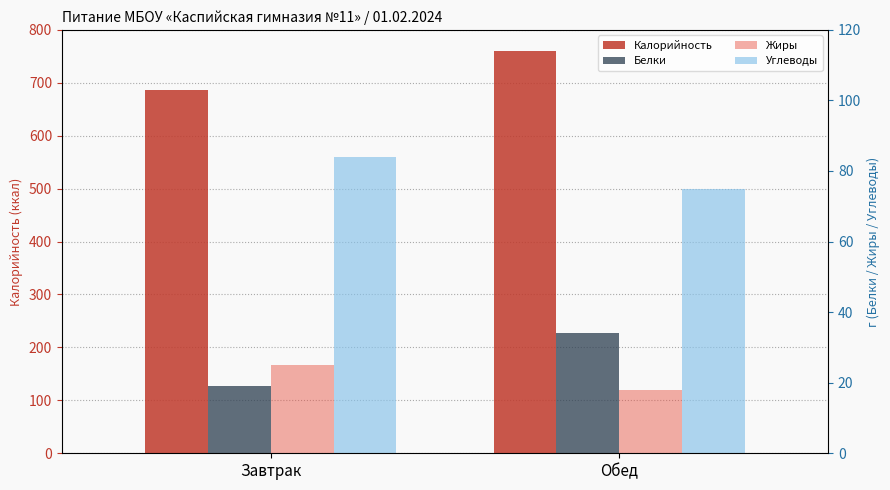

Is the value of Калорийность at Завтрак greater than the value of Белки at Завтрак?

Yes